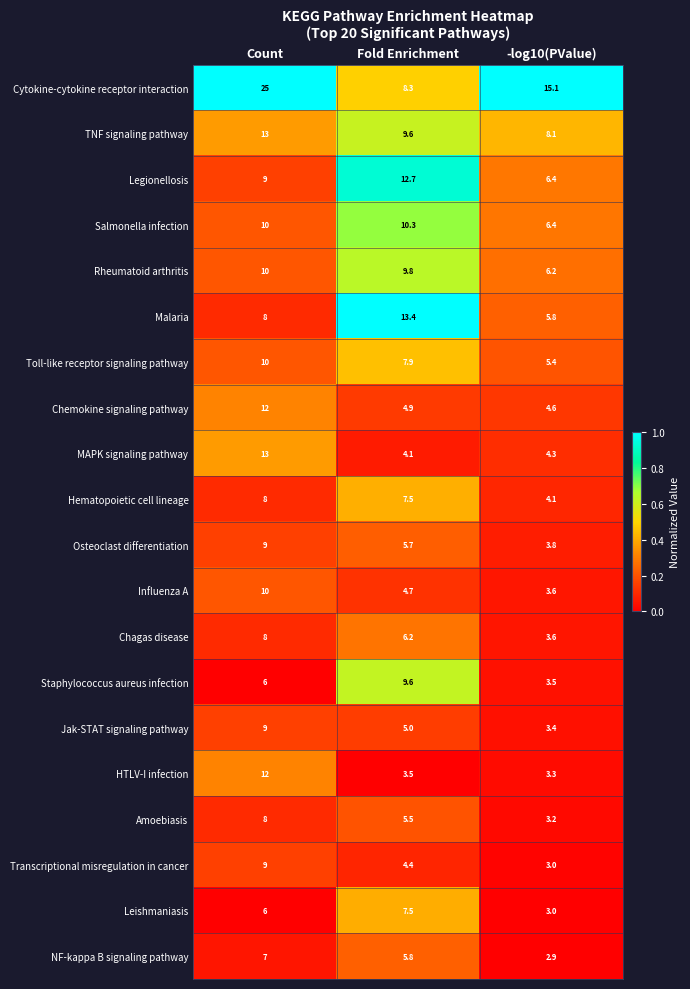

What value does the TNF signaling pathway series have at Count?

13.0